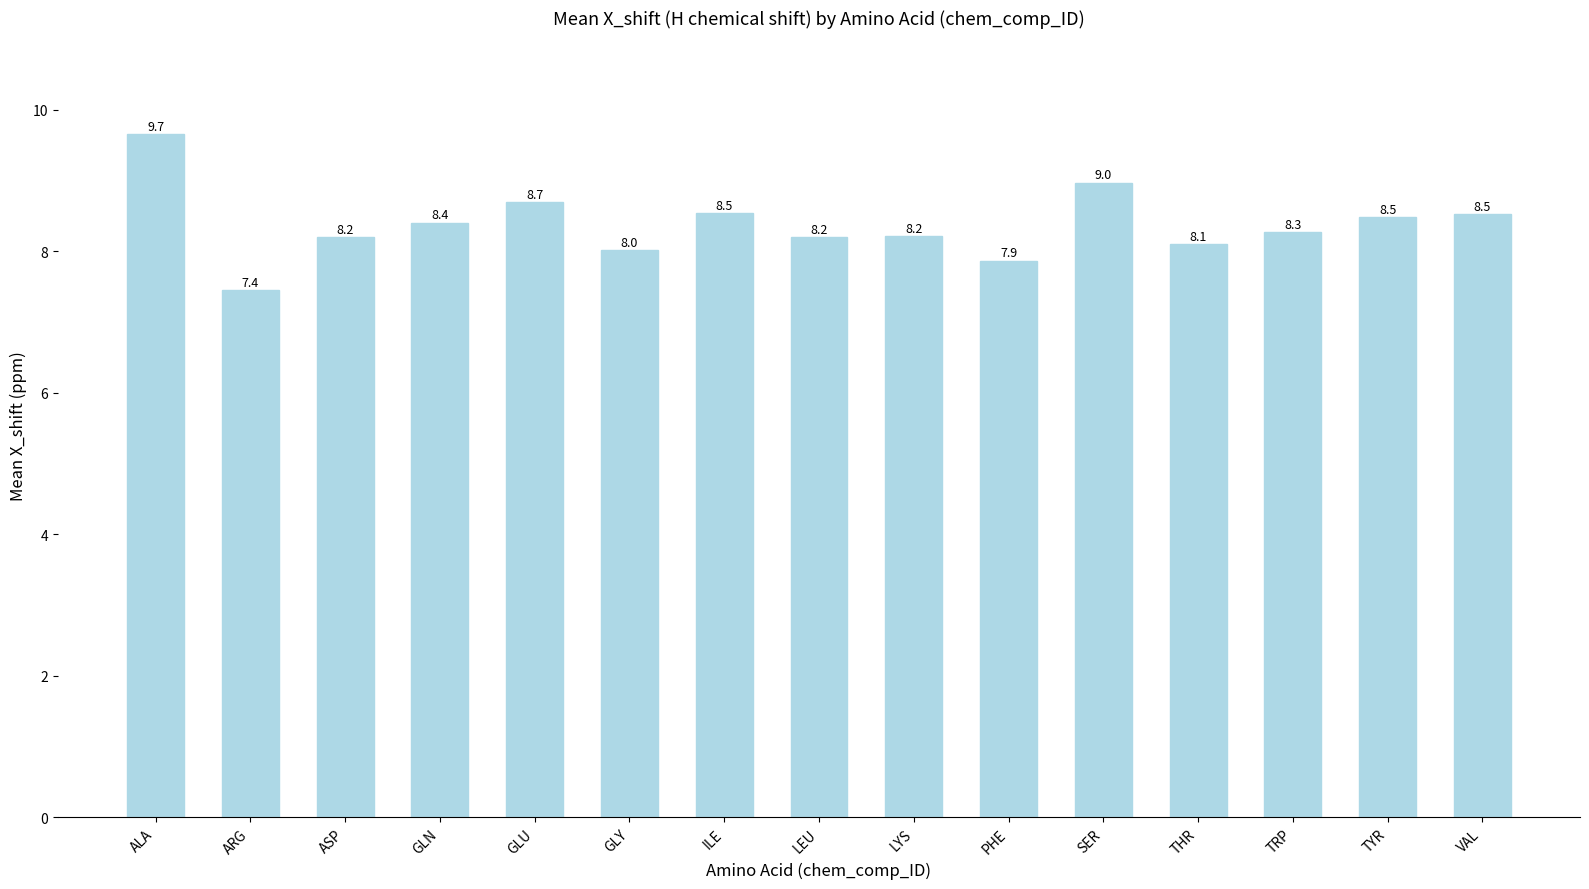

How many values are below 8?

2